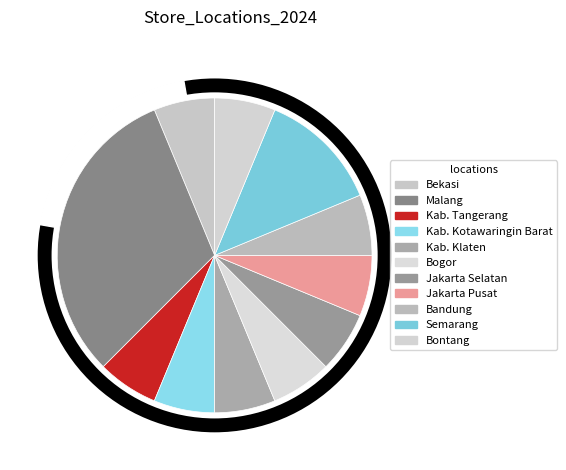

Which has a higher value, Kab. Kotawaringin Barat or Semarang?

Semarang